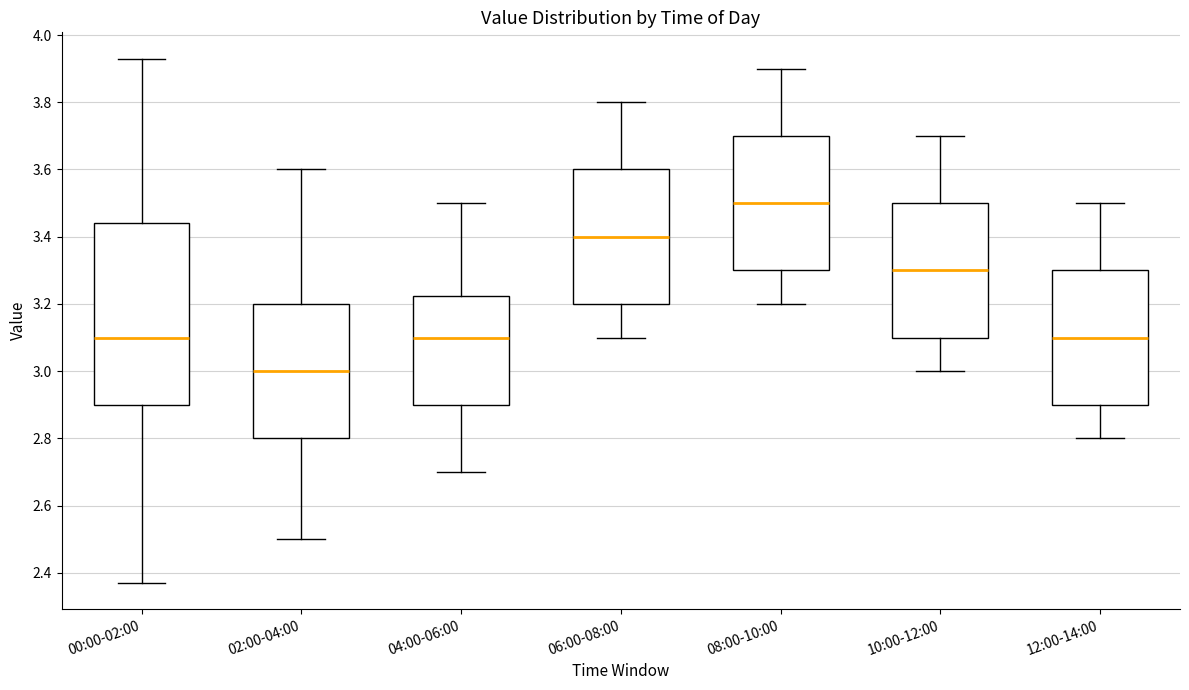

Where does the median line of the box for 12:00-14:00 sit on the y-axis? The values are not printed on the chart, so give them approximately, as read against the axis.

3.10